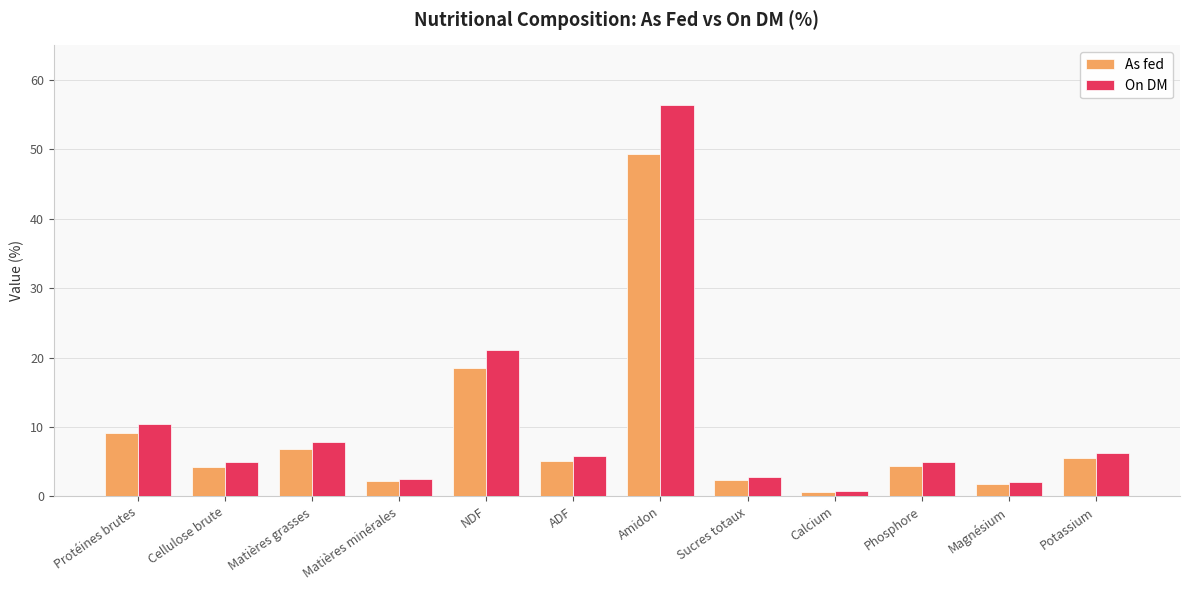

Is the value of On DM at Protéines brutes greater than the value of As fed at Magnésium?

Yes